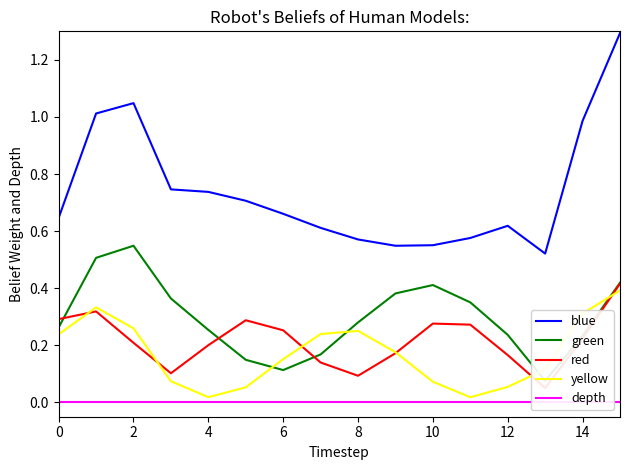

Count the number of data series in this chart.

5